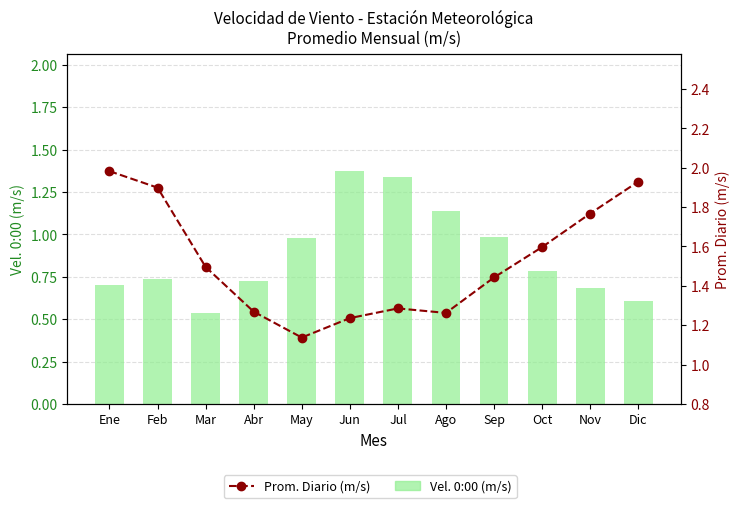

The value of Vel. 0:00 (m/s) at Ago is 0.4. True or false?

False